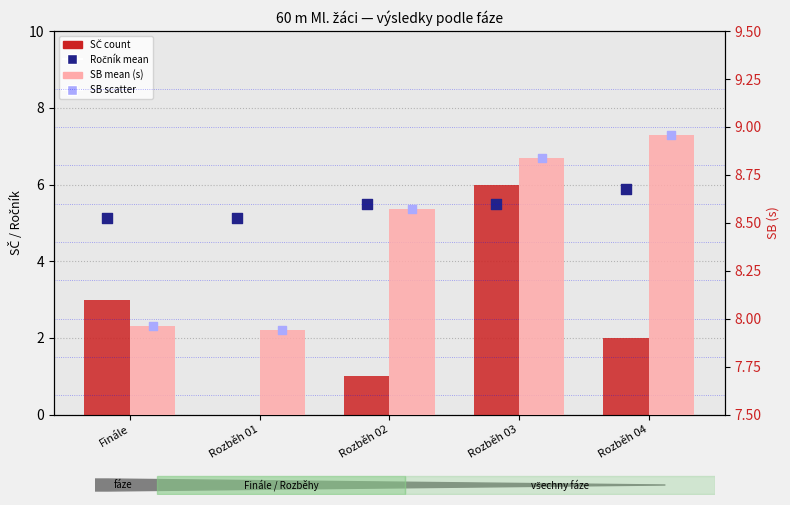

Which series reaches the maximum Y coordinate?

SB mean (s)